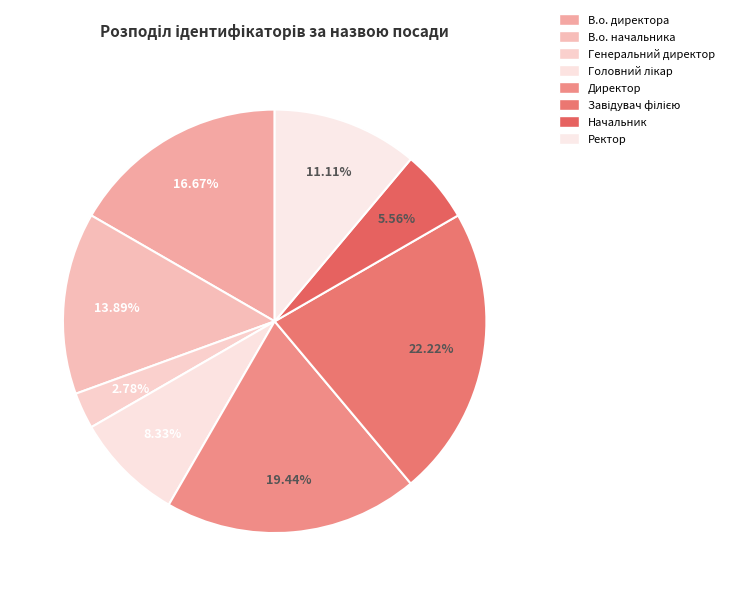

Is there a majority slice in this chart?

No